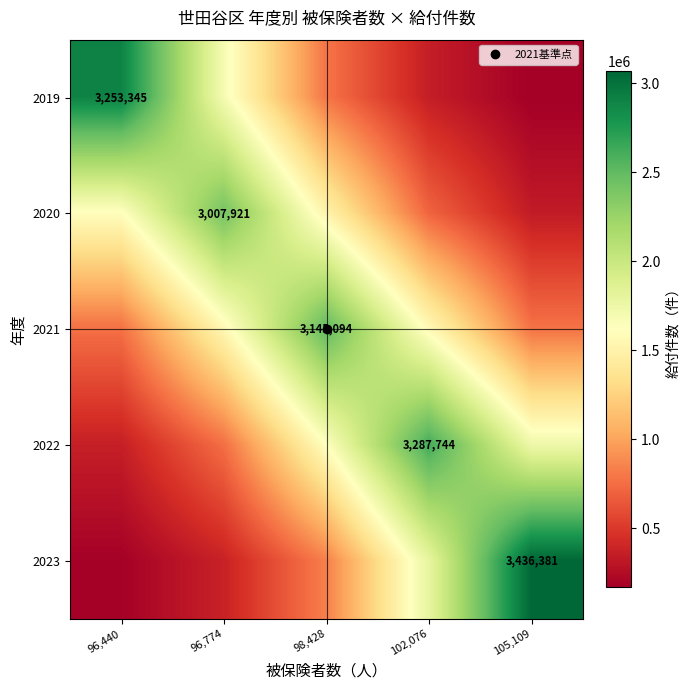

What is the spread (max minus min) of values at 105,109?

2899049.3